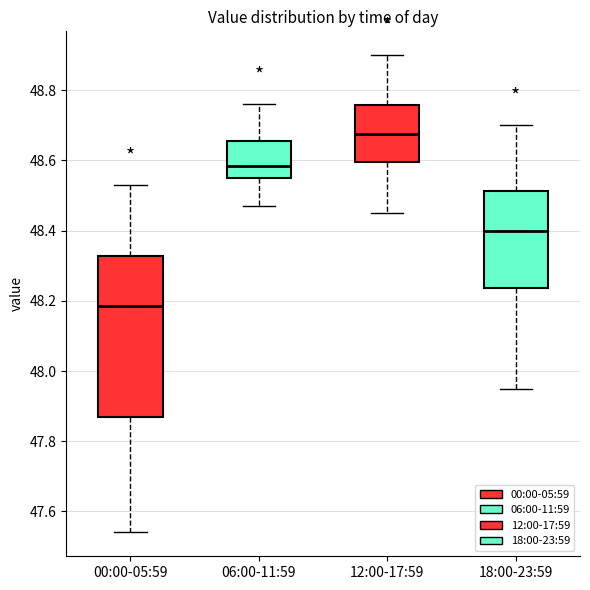

Reading left to right, read every box against the y-axis: the position of its median line, the range the box covers, and the ends of its whiskers. The values are not printed on the chart, so give them approximately, as read against the axis.

00:00-05:59: median 48.18, box 47.88 to 48.32, whiskers 47.54 to 48.54
06:00-11:59: median 48.58, box 48.56 to 48.66, whiskers 48.48 to 48.76
12:00-17:59: median 48.68, box 48.60 to 48.76, whiskers 48.46 to 48.90
18:00-23:59: median 48.40, box 48.24 to 48.52, whiskers 47.96 to 48.70